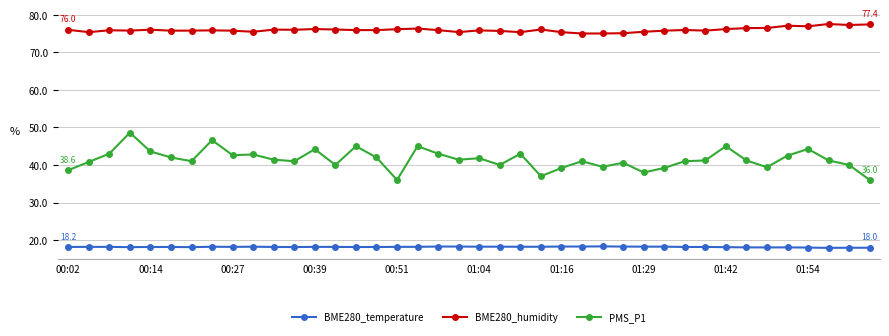

What is the minimum value shown in the chart?

17.9